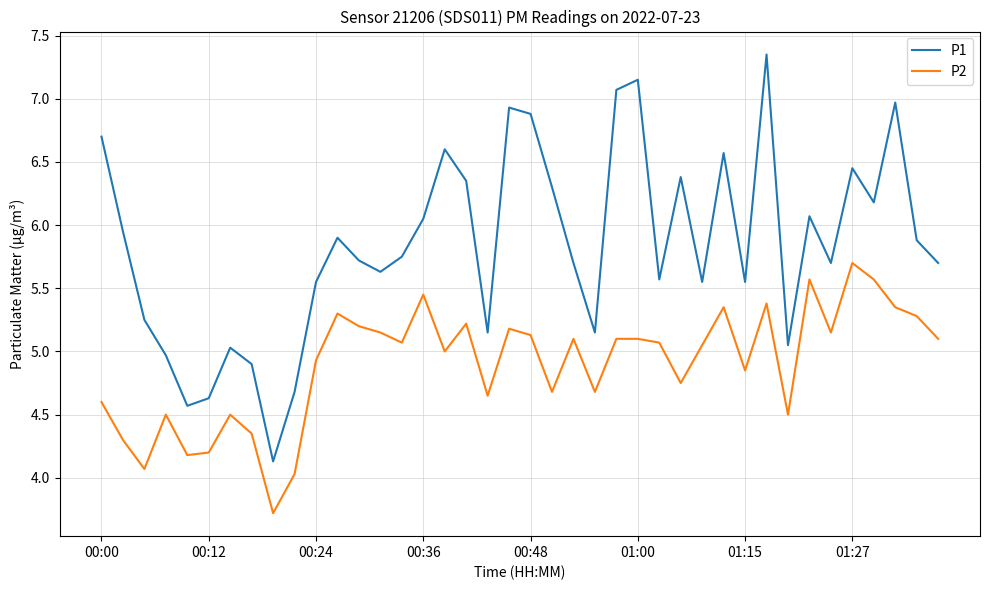

What is the lowest value of the P2 series?

3.7